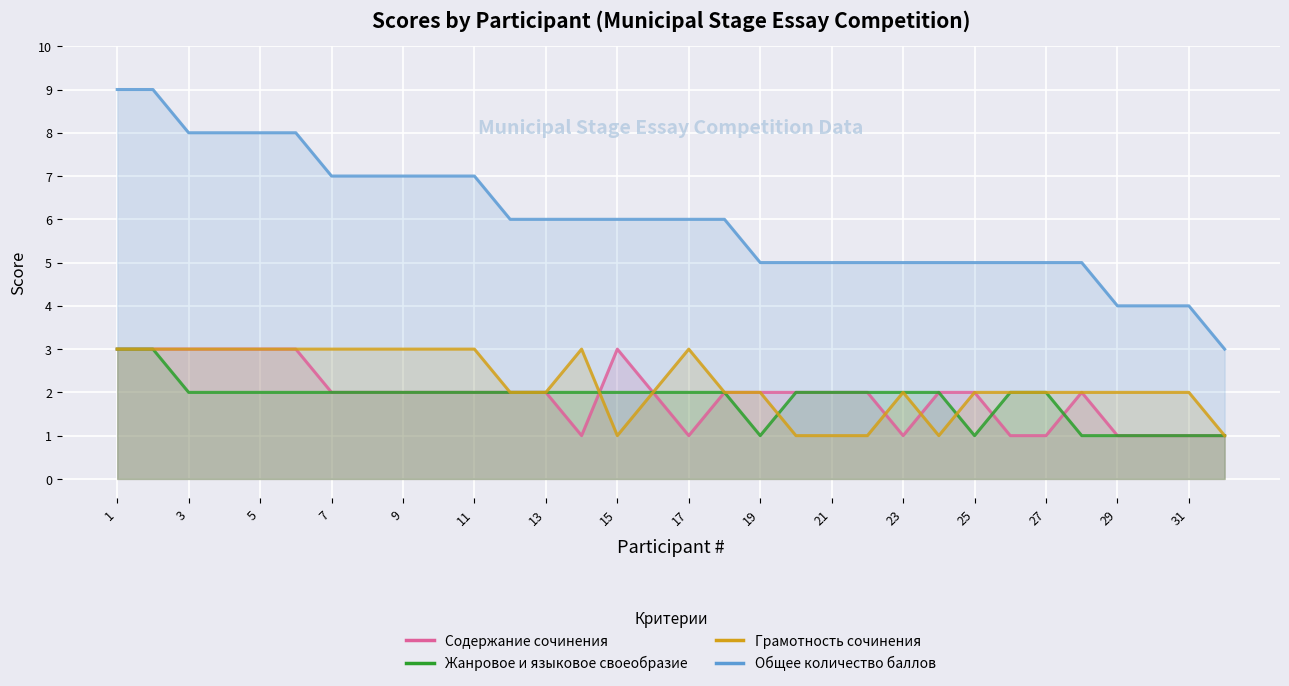

List the labels in order of Грамотность сочинения value, smallest first.

15, 20, 21, 22, 24, 32, 12, 13, 16, 18, 19, 23, 25, 26, 27, 28, 29, 30, 31, 1, 2, 3, 4, 5, 6, 7, 8, 9, 10, 11, 14, 17